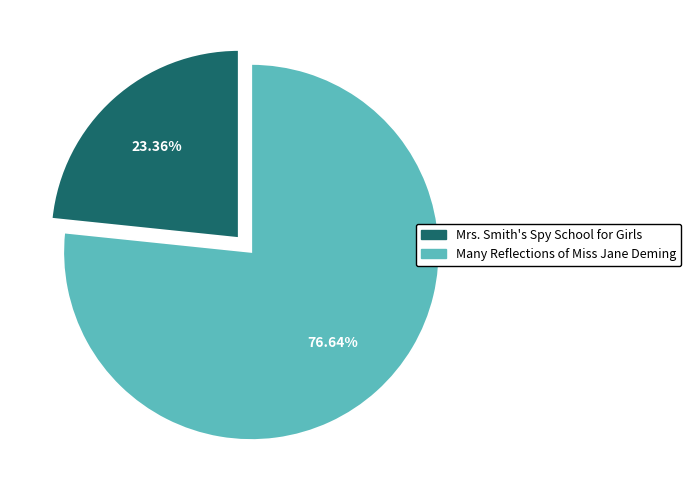

Does any single category account for the majority?

Yes